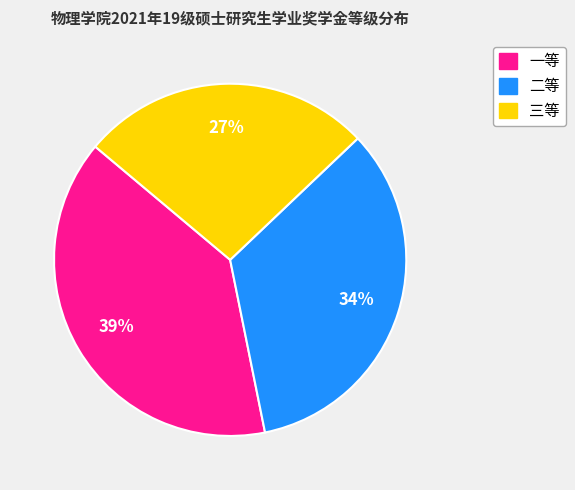

Between 三等 and 二等, which is larger?

二等